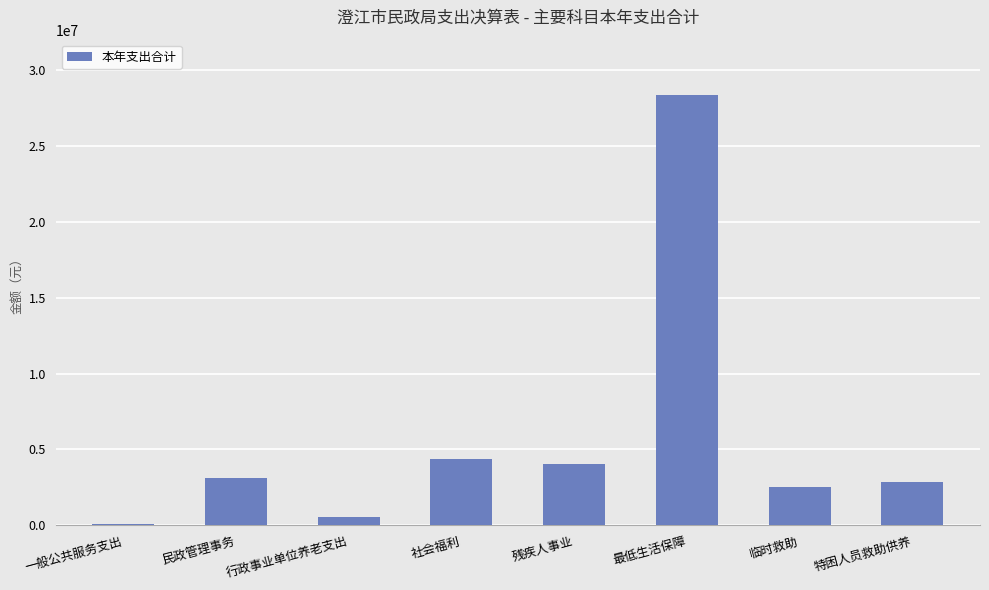

Between 社会福利 and 最低生活保障, which is larger?

最低生活保障